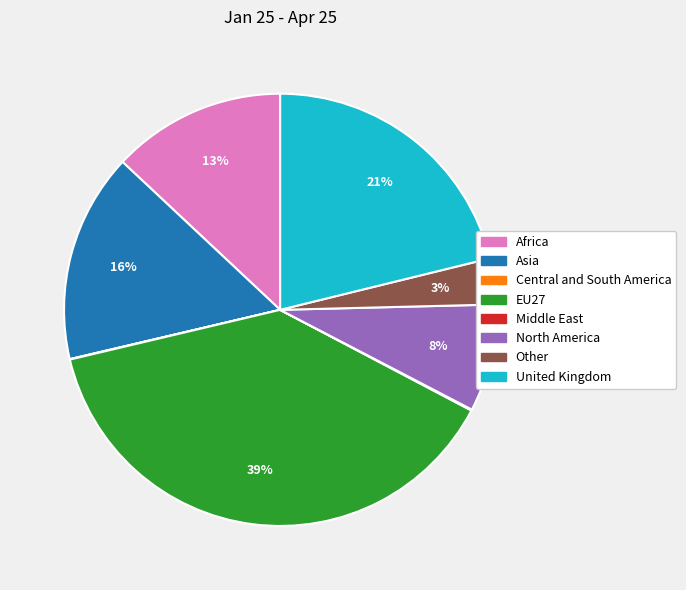

Which has a higher value, North America or Asia?

Asia